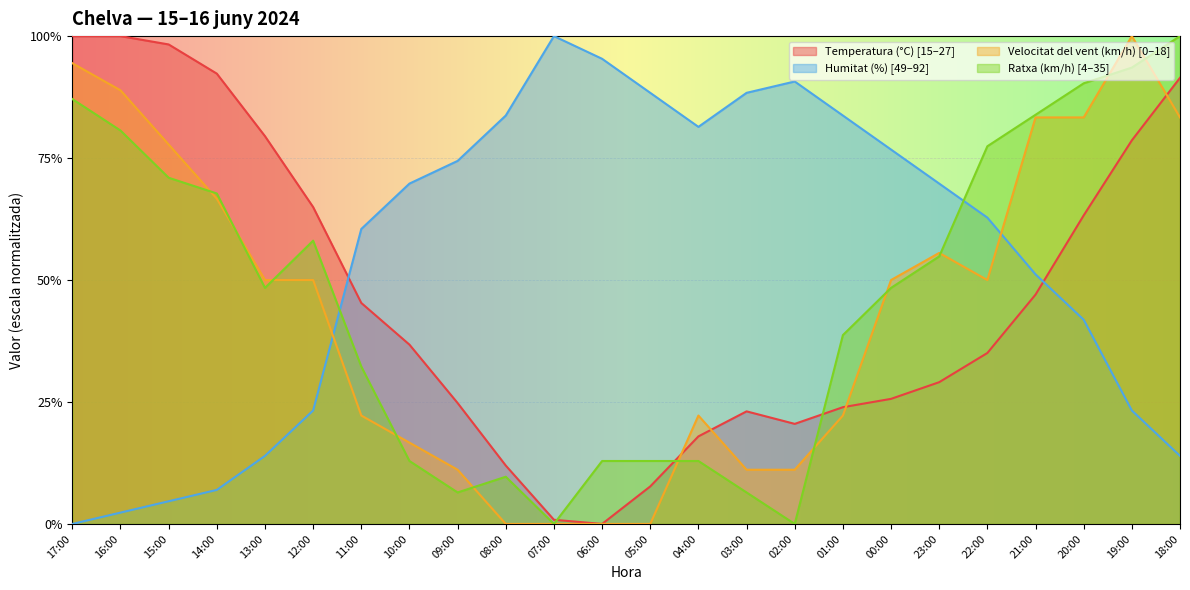

Does the chart display data point markers on the line(s)?

No